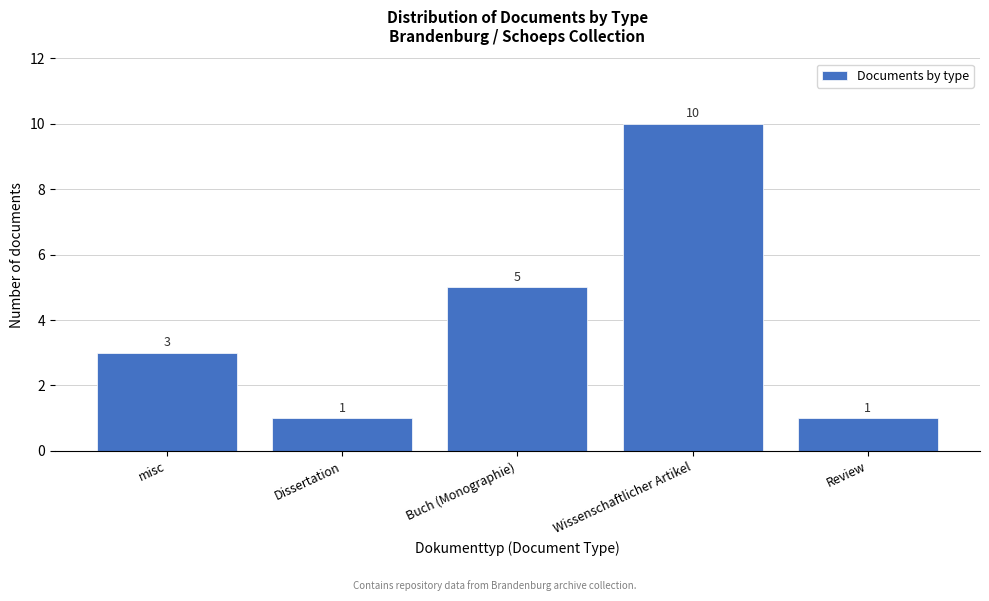

Reading left to right, what are all the values shown in this chart?

3	1	5	10	1